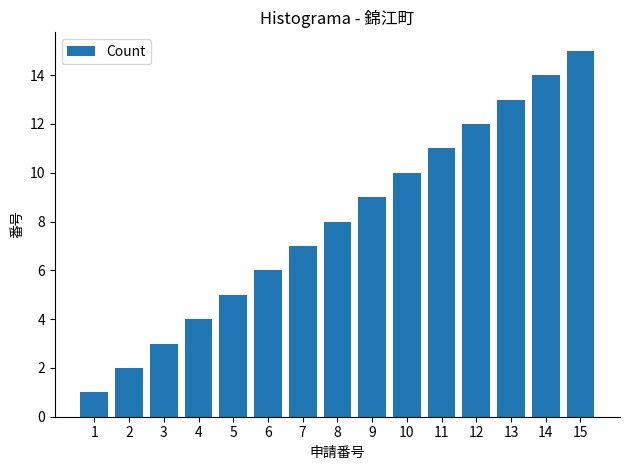

How many values are below 8?

7